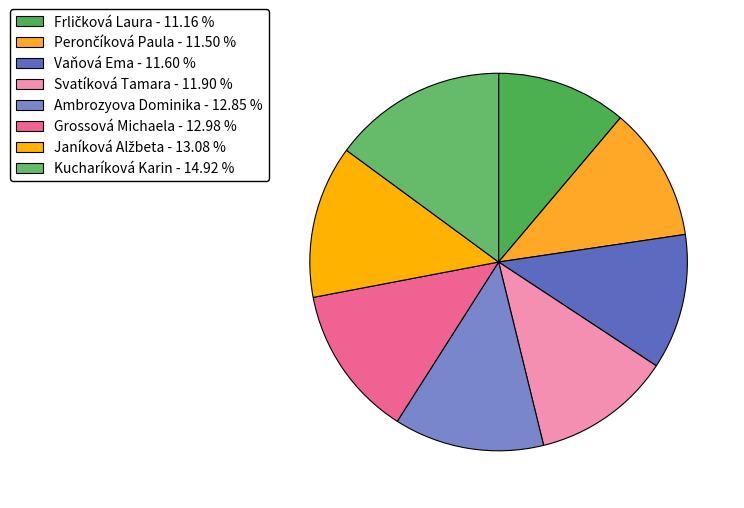

To the nearest percent, what is the difference between the Perončíková Paula and Kucharíková Karin slice percentages?

3%